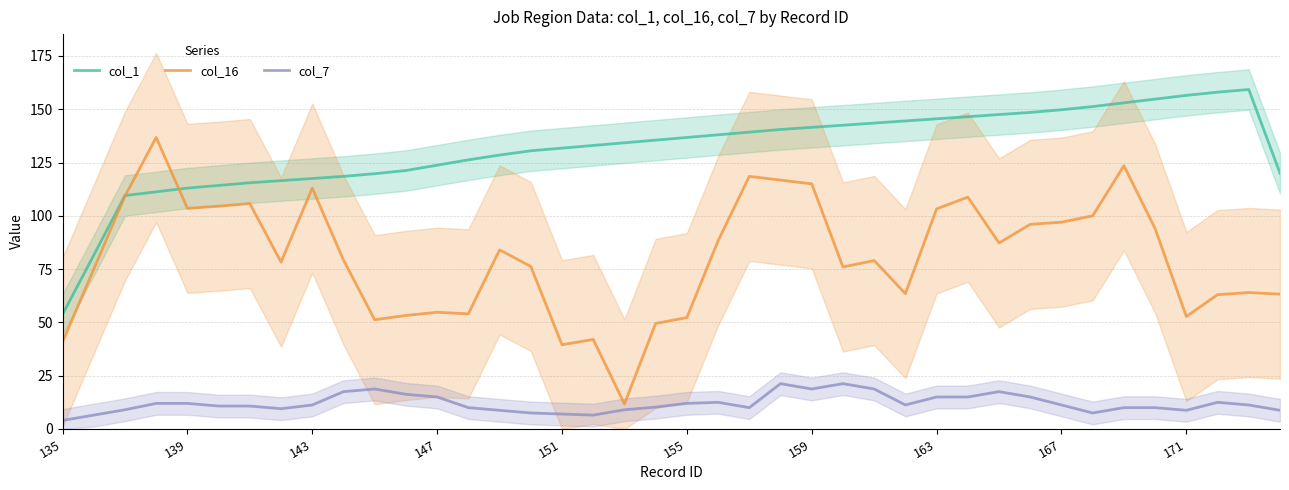

True or false: col_16 has a value of 103.2 at 163.

True